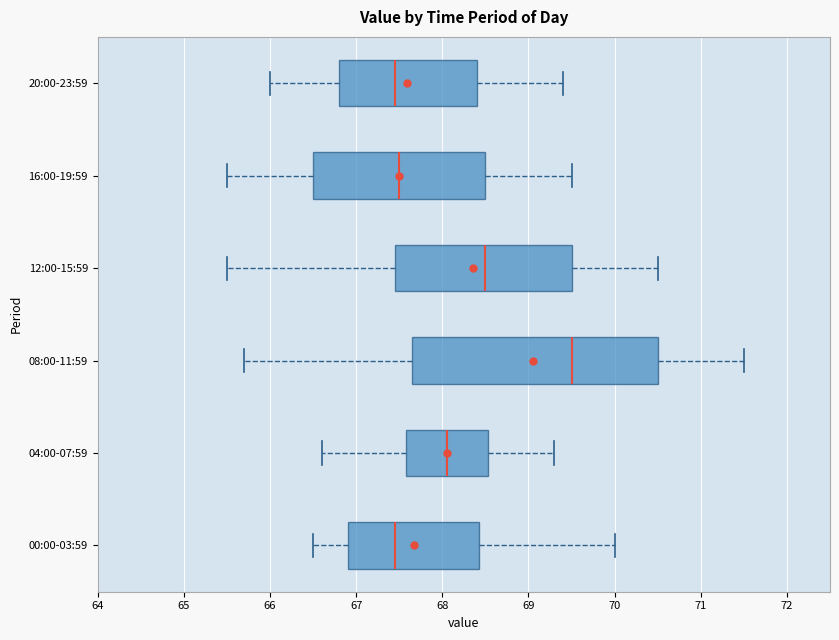

Reading bottom to top, read every box against the x-axis: the position of its median line, the range the box covers, and the ends of its whiskers. The values are not printed on the chart, so give them approximately, as read against the axis.

00:00-03:59: median 67.5, box 66.9 to 68.4, whiskers 66.5 to 70.0
04:00-07:59: median 68.1, box 67.6 to 68.5, whiskers 66.6 to 69.3
08:00-11:59: median 69.5, box 67.7 to 70.5, whiskers 65.7 to 71.5
12:00-15:59: median 68.5, box 67.5 to 69.5, whiskers 65.5 to 70.5
16:00-19:59: median 67.5, box 66.5 to 68.5, whiskers 65.5 to 69.5
20:00-23:59: median 67.5, box 66.8 to 68.4, whiskers 66.0 to 69.4